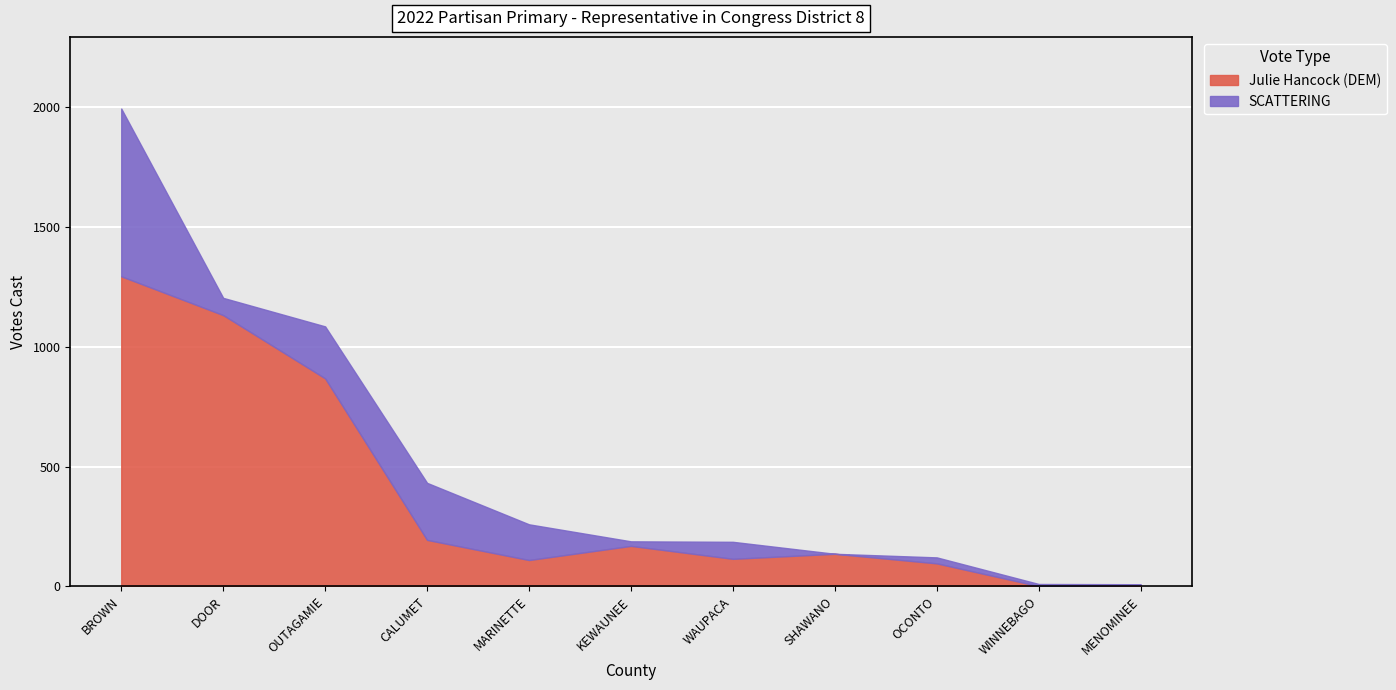

Where is SCATTERING nearest to the value 350?

CALUMET